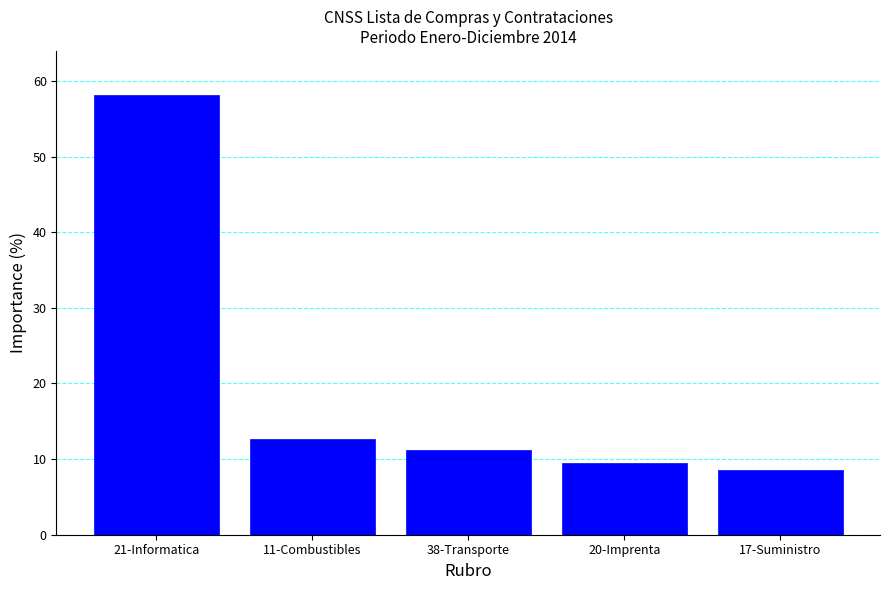

Are the bars grouped side by side (vs. stacked)?

No